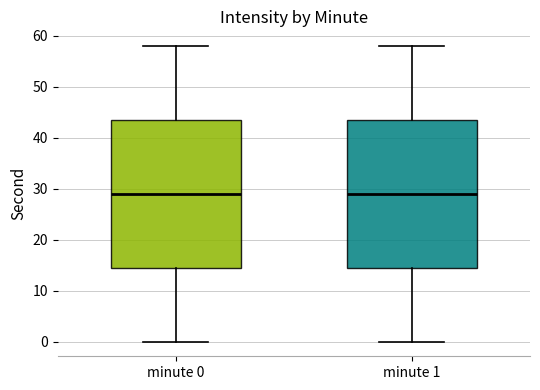

Reading left to right, read every box against the y-axis: the position of its median line, the range the box covers, and the ends of its whiskers. The values are not printed on the chart, so give them approximately, as read against the axis.

minute 0: median 29, box 15 to 44, whiskers 0 to 58
minute 1: median 29, box 15 to 44, whiskers 0 to 58